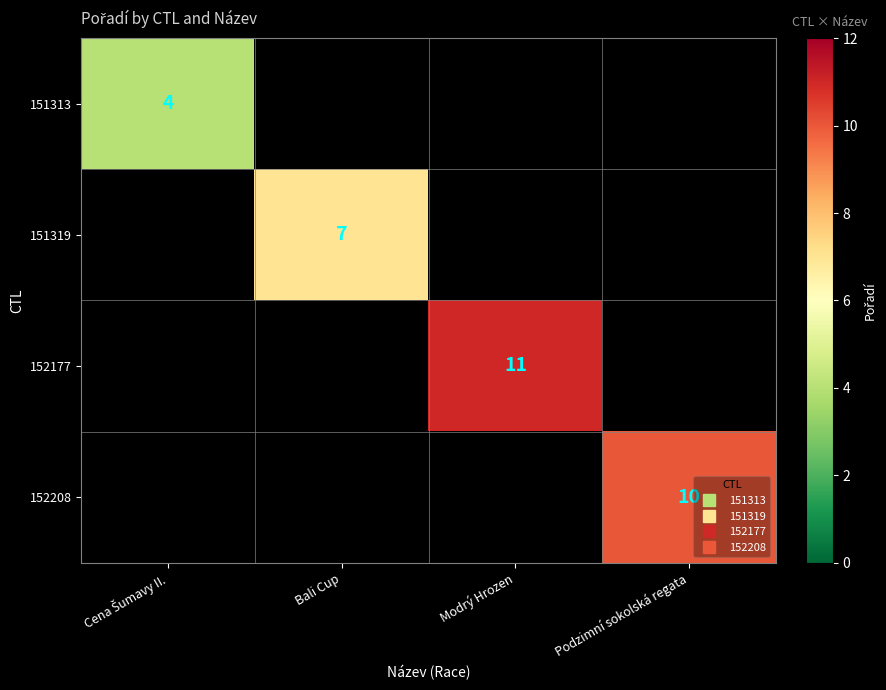

At how many categories does at least one series exceed 4?

3